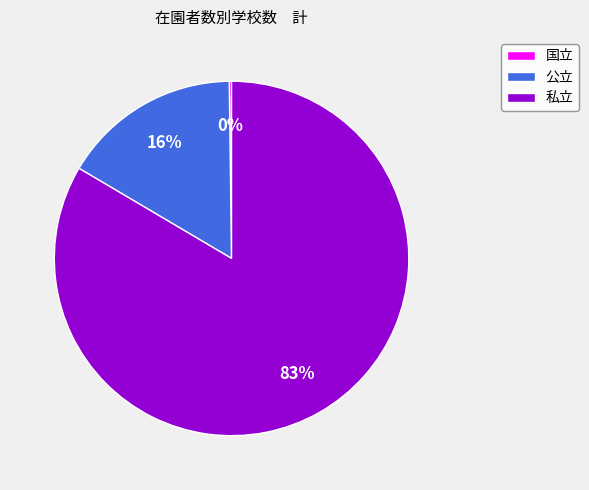

Between 私立 and 公立, which is larger?

私立